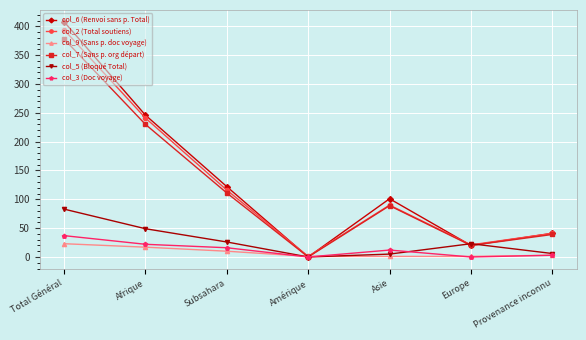

True or false: col_5 (Bloqué Total) has more than 2 interior local peaks.

False